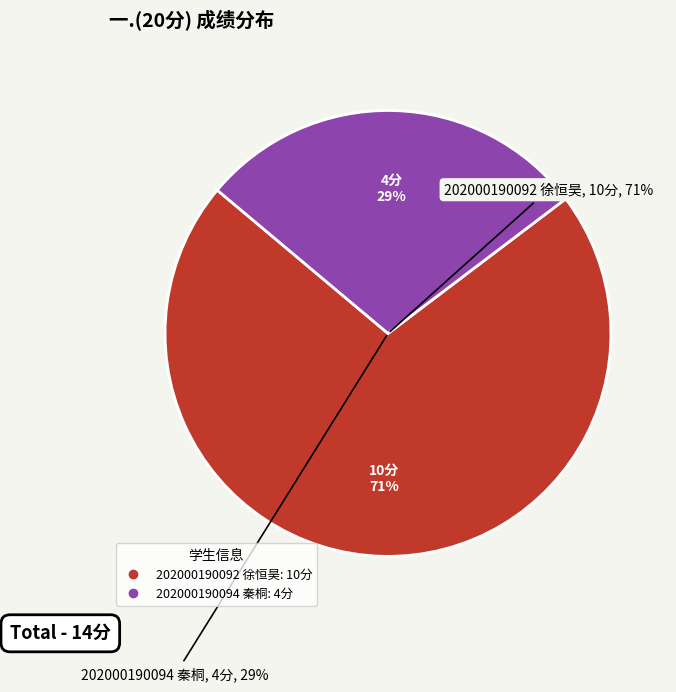

To the nearest percent, what is the combined percentage of 202000190092 徐恒昊 and 202000190094 秦桐?

100%